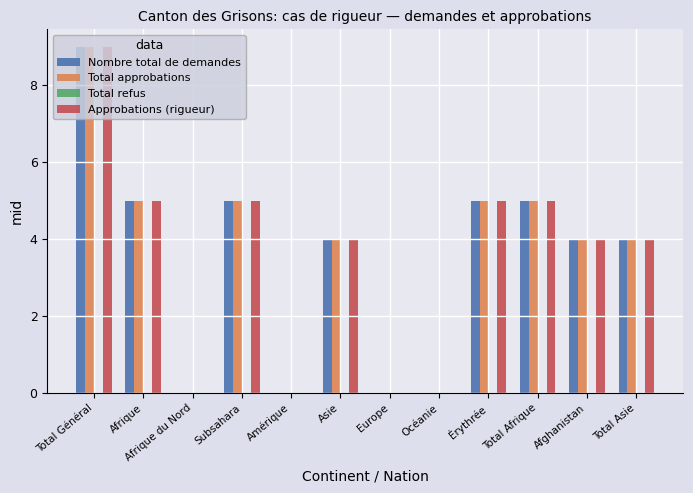

The value of Nombre total de demandes at Afrique is 5. True or false?

True